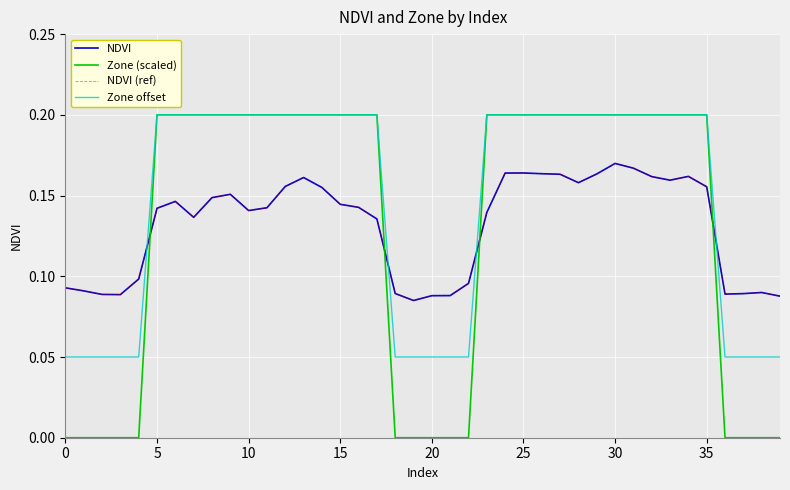

What is the maximum value shown in the chart?

0.2